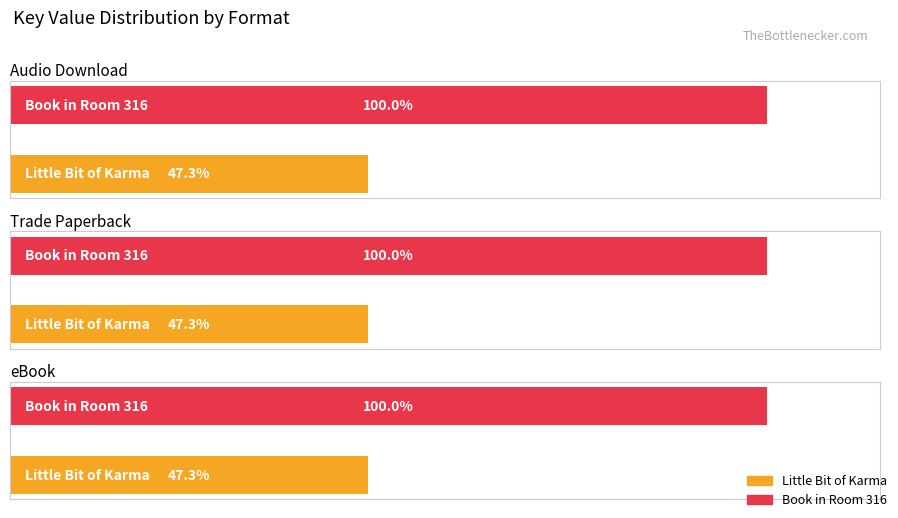

At how many categories does at least one series exceed 115362250?

1